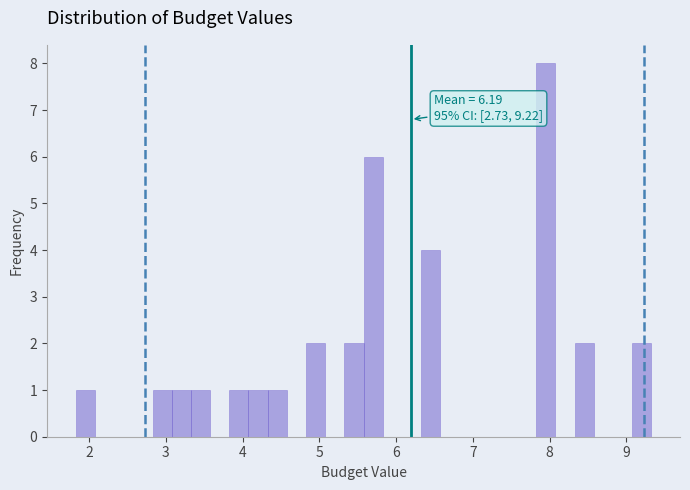

Read against the x-axis, roughly where is the centre of the tallest bar?

7.9